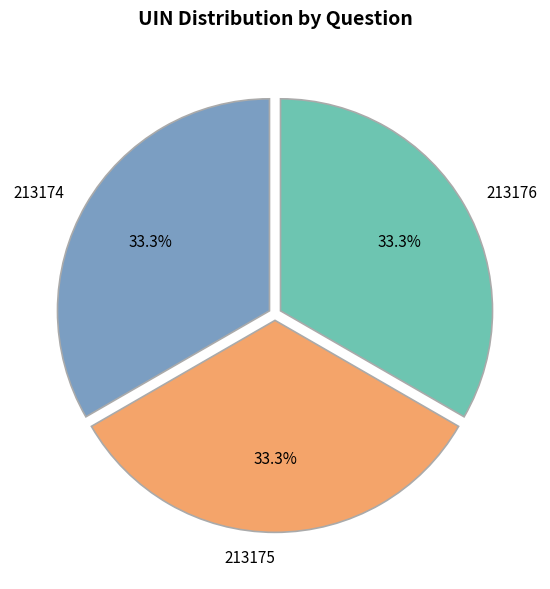

To the nearest percent, what is the combined percentage of 213176 and 213174?

67%